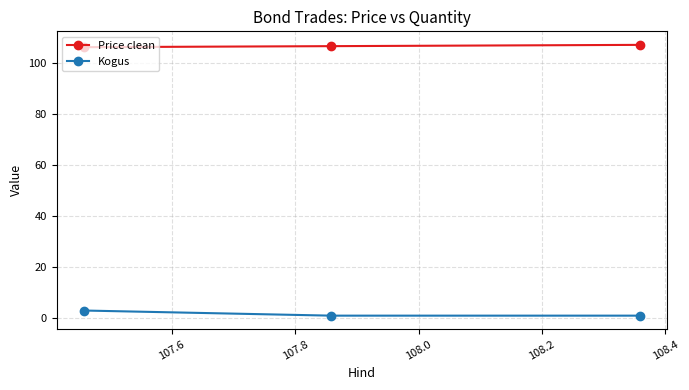

What is the value of the Price clean point at the 1st from the left?

106.0